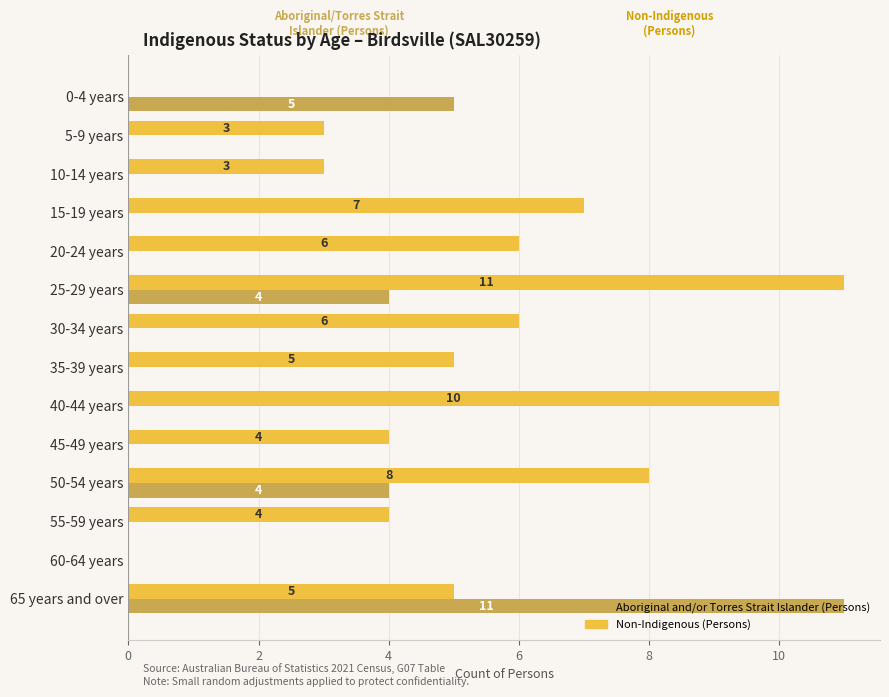

What is the sum of the Aboriginal and/or Torres Strait Islander (Persons) values at 55-59 years and 50-54 years?

4